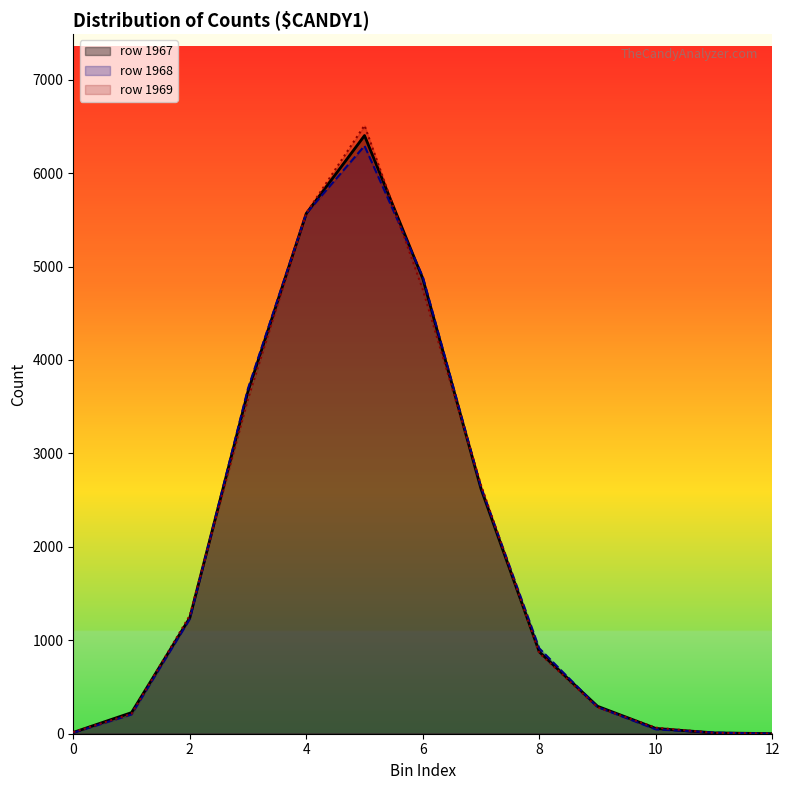

Reading right to left, extract all data points from this chart.

peak_count: 12=1	11=9	10=57	9=294	8=877	7=2621	6=4871	5=6402	4=5568	3=3665	2=1241	1=226	0=14
second_row: 12=0	11=12	10=47	9=286	8=914	7=2640	6=4892	5=6292	4=5568	3=3696	2=1228	1=206	0=11
third_row: 12=1	11=9	10=65	9=283	8=863	7=2660	6=4755	5=6510	4=5571	3=3586	2=1266	1=213	0=17